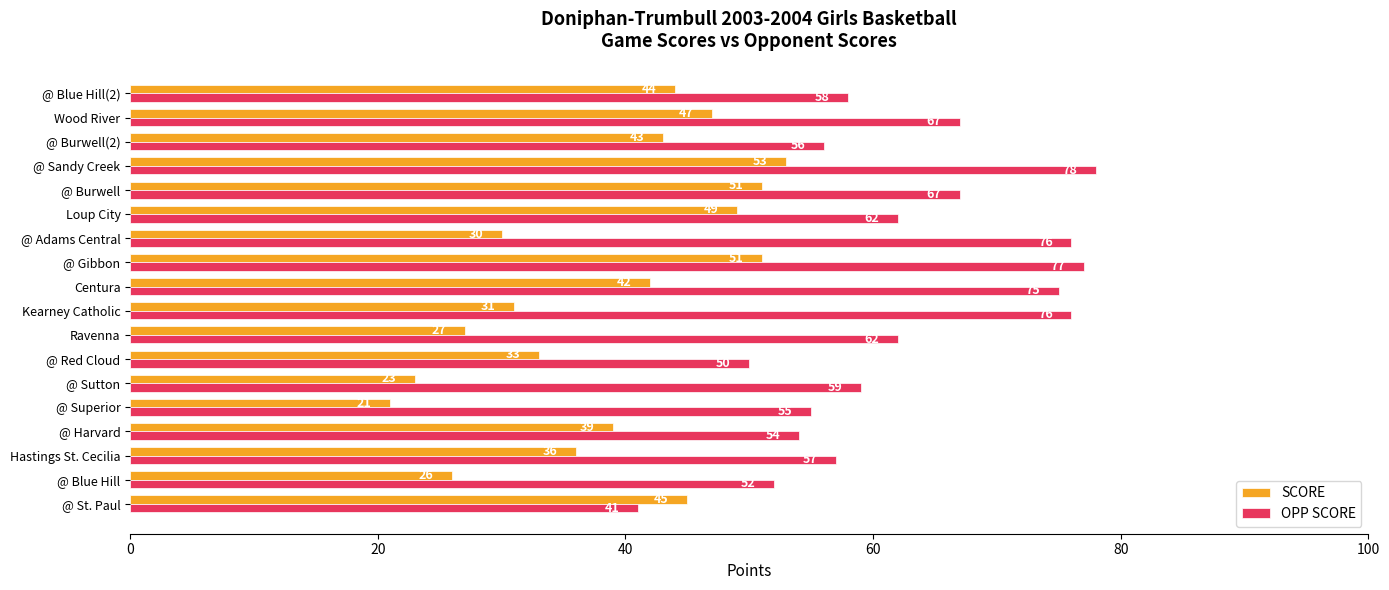

The OPP SCORE series shows 83 at @ Sutton. True or false?

False